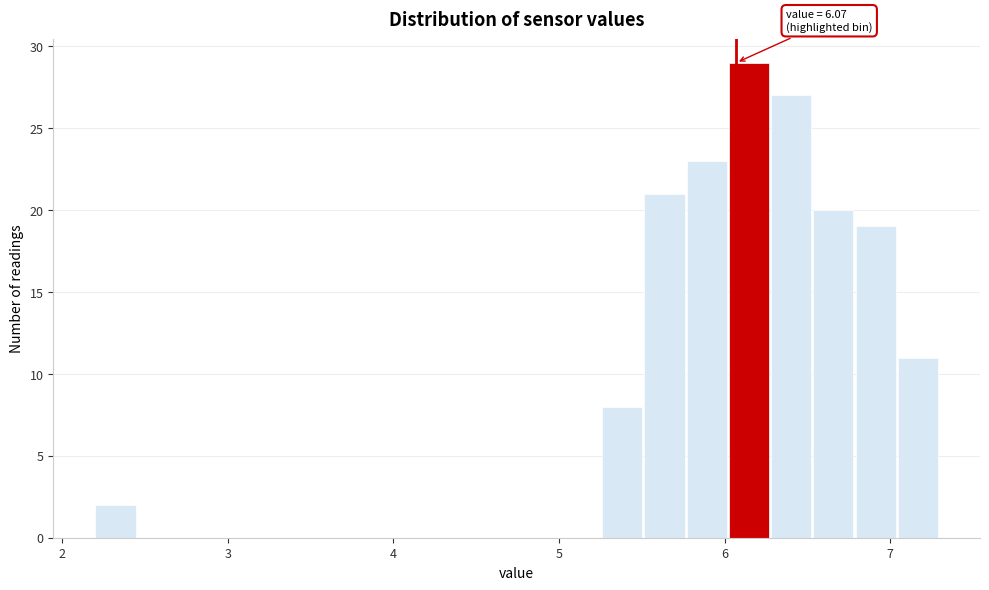

Read against the x-axis, roughly where is the centre of the tallest bar?

6.1